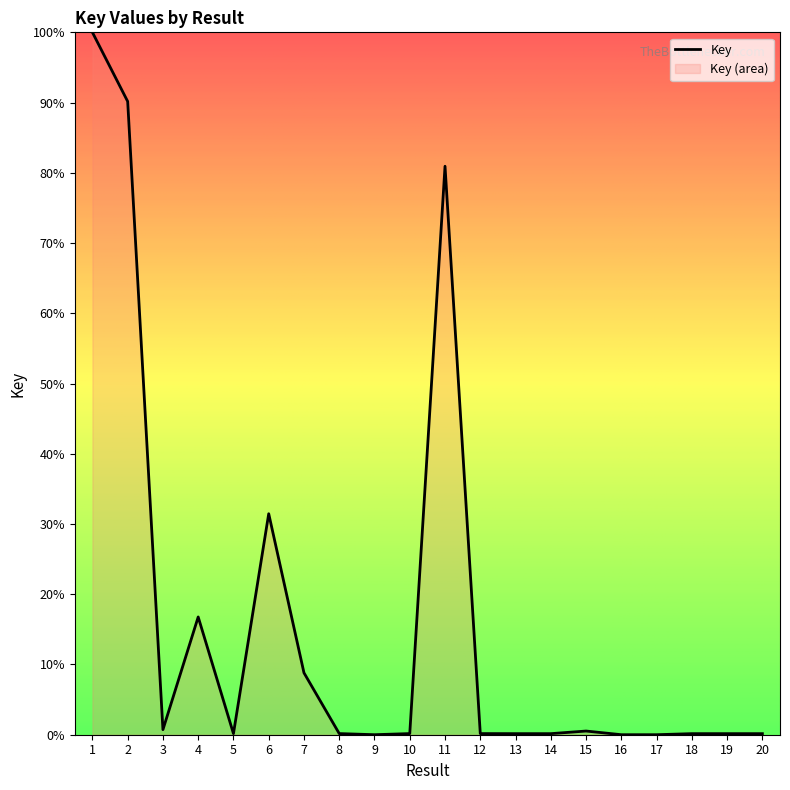

What value does the data have at 1?

100.0